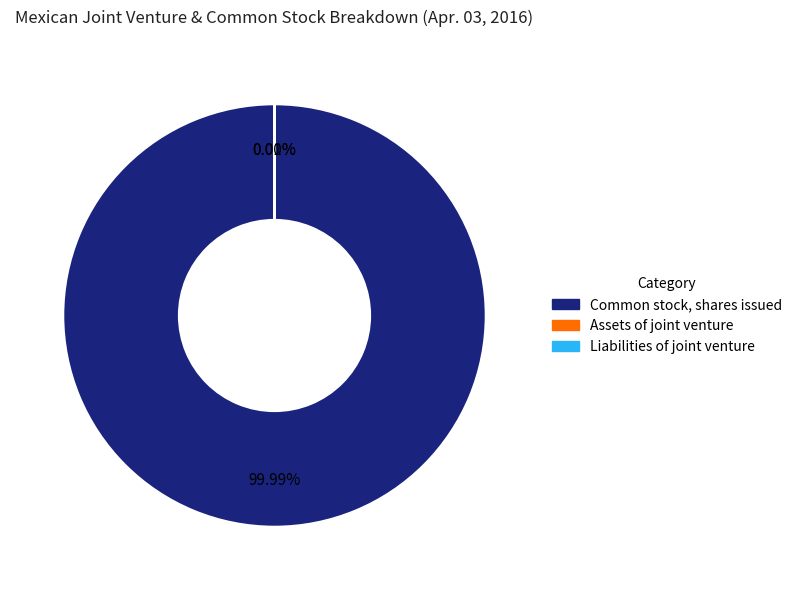

To the nearest percent, what is the difference between the Common stock, shares issued and Assets of joint venture slice percentages?

100%